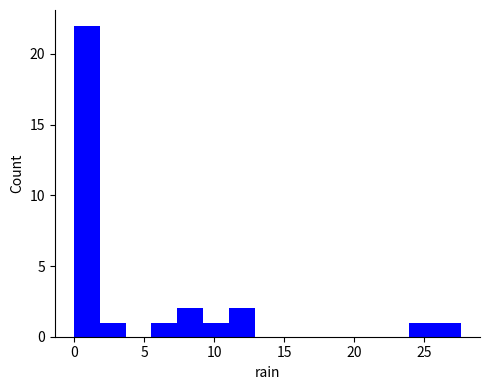

Read against the x-axis, roughly where is the centre of the tallest bar?

1.0